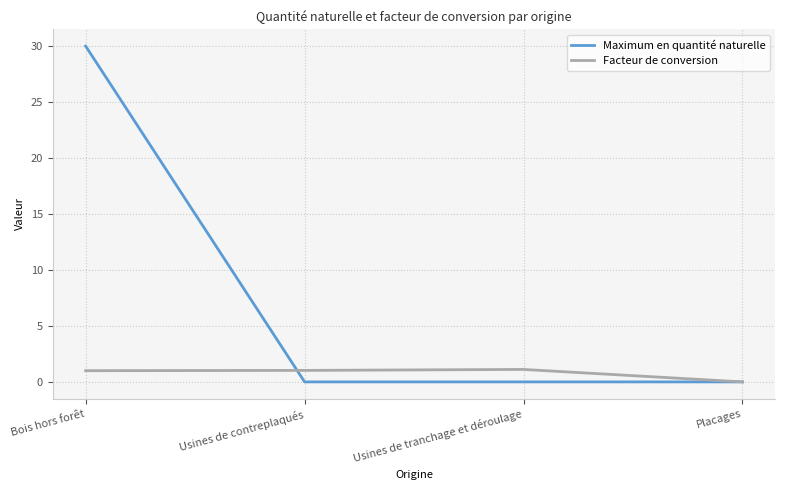

True or false: Maximum en quantité naturelle has a value of -20.6 at Usines de tranchage et déroulage.

False